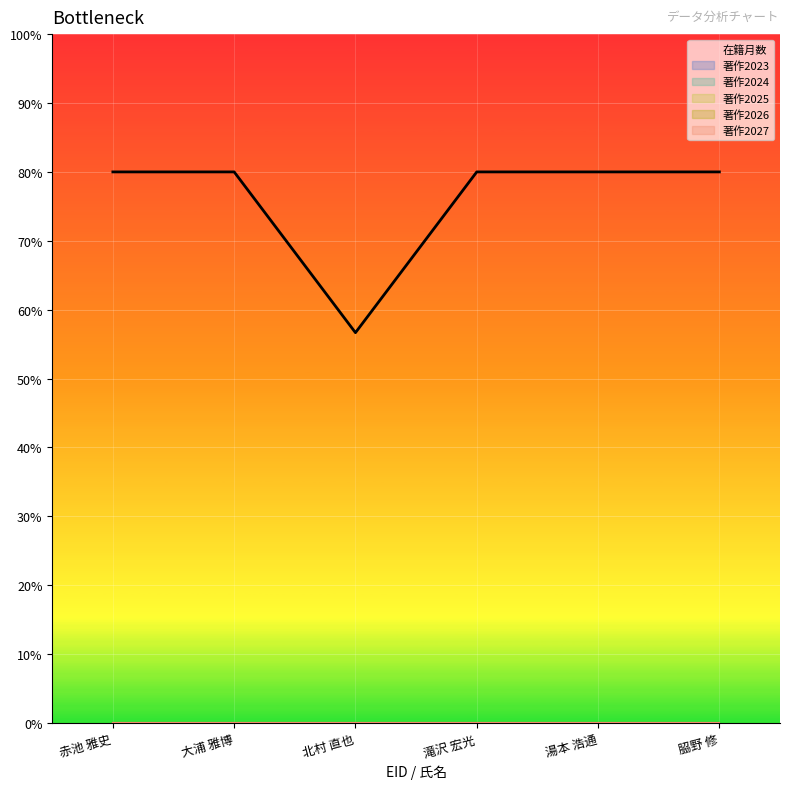

What is the sum of the values at 𦚰野 修 and 湯本 浩通?

160.0